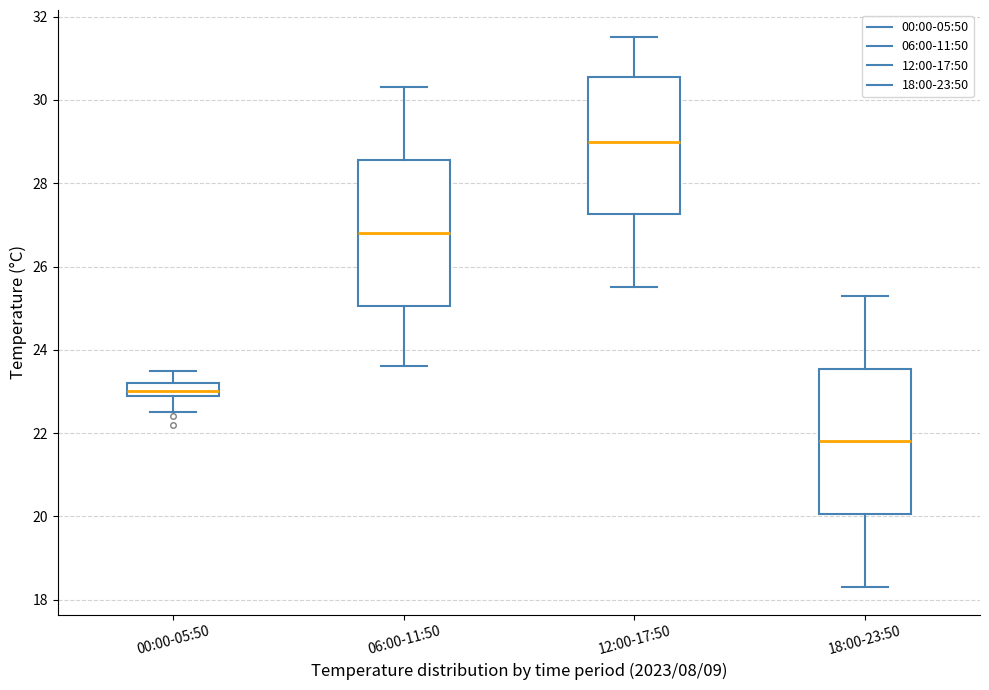

Which box has the lowest median line?

18:00-23:50